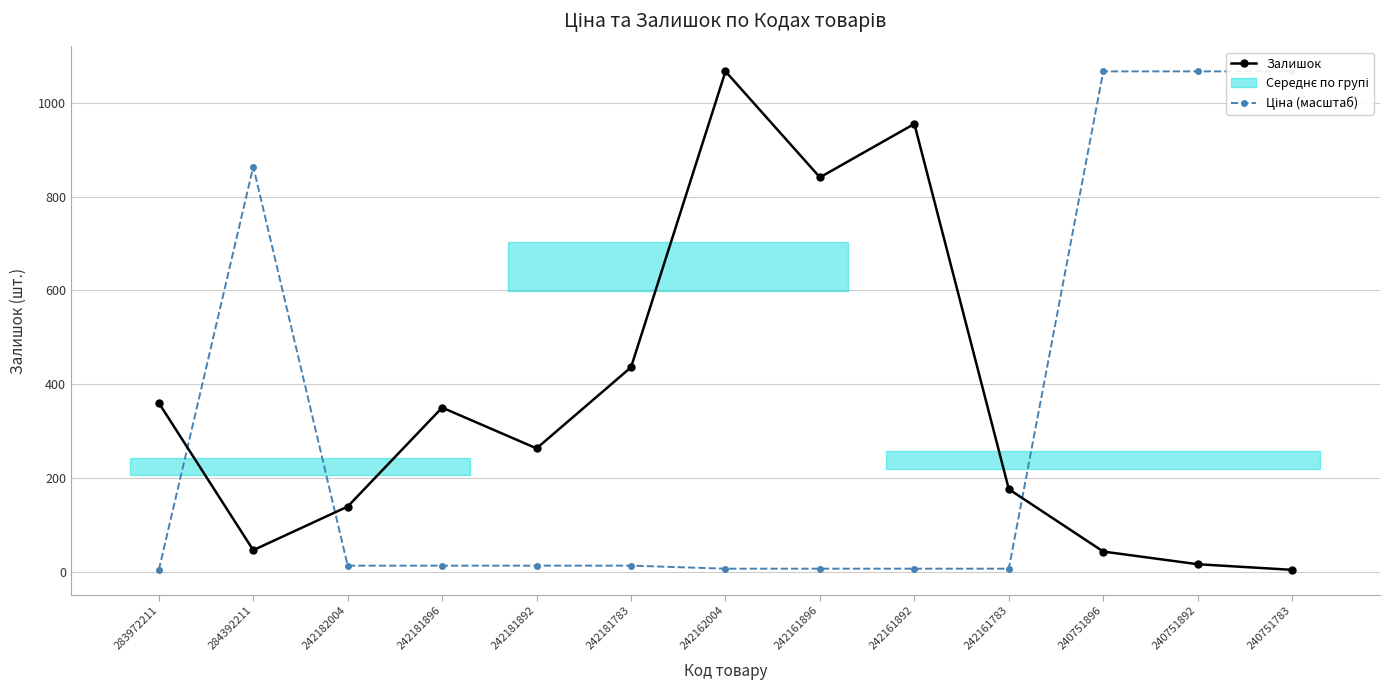

What is the sum of the Залишок values at 242162004 and 242161896?

1908